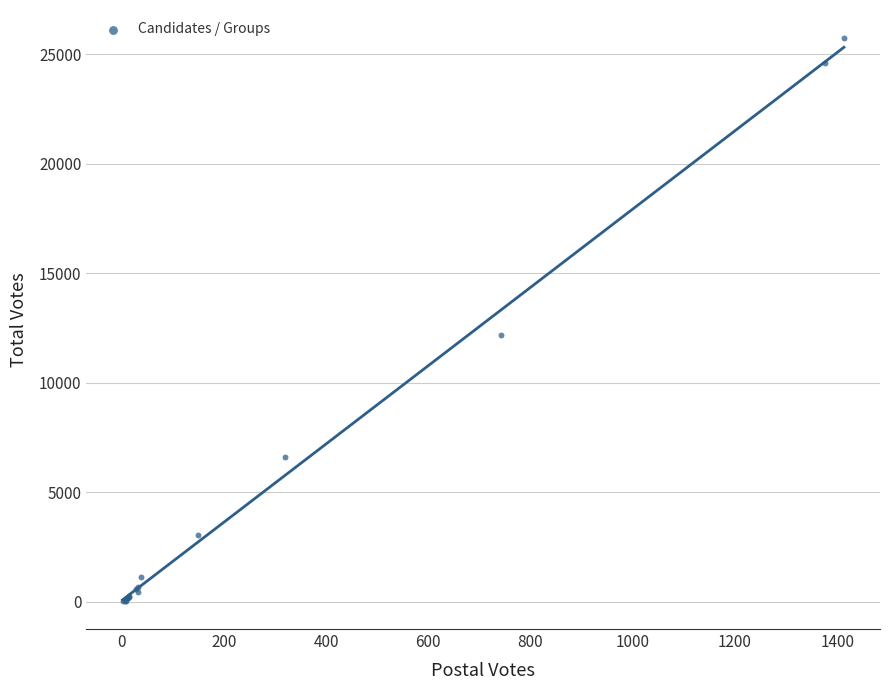

What Y value in the scatter plot is closest to 12887?

12173